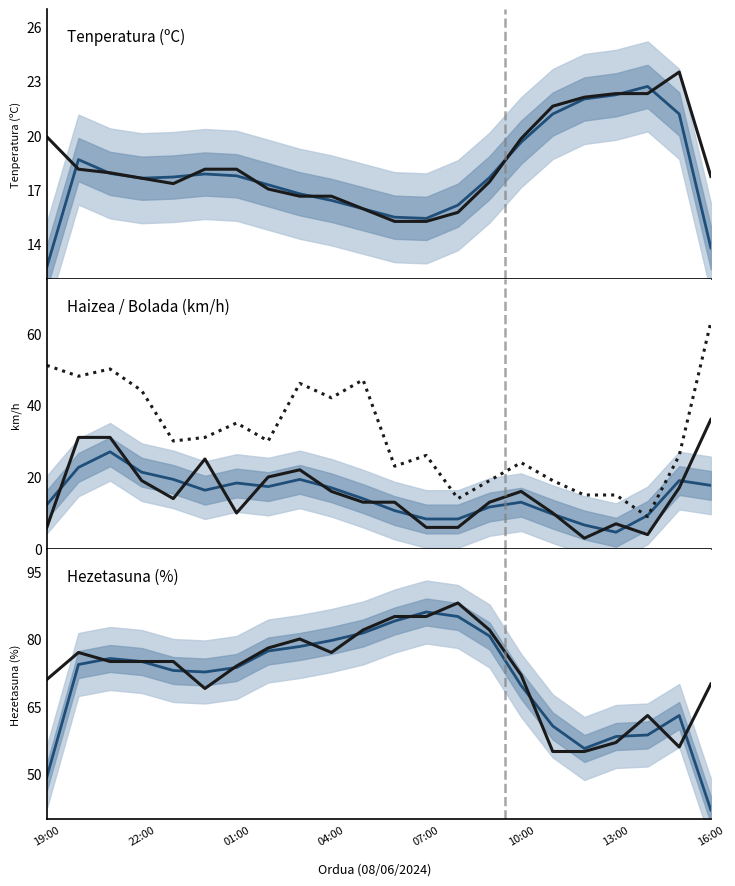

Is the value of Bolada (km/h) at 13:00 greater than the value of Tenperatura (ºC) at 08:00?

No